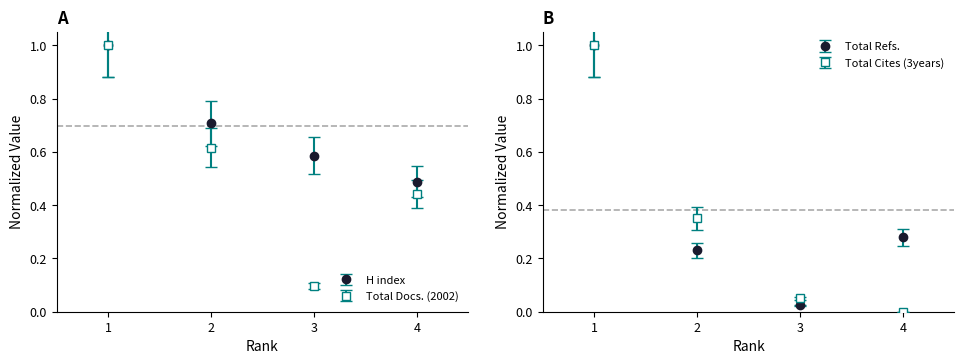

Between 1 and 3, which is larger?

1